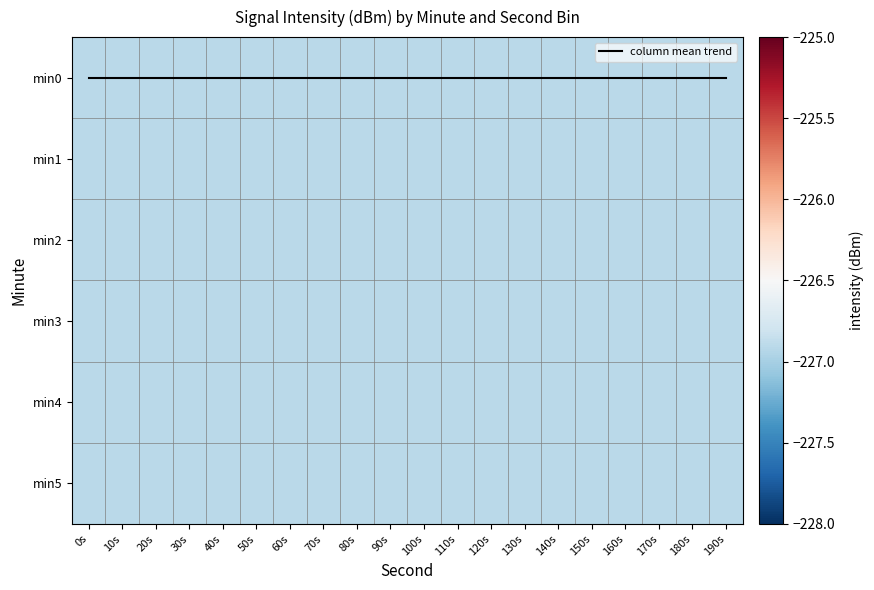

Which has a higher value, 180s or 100s?

180s